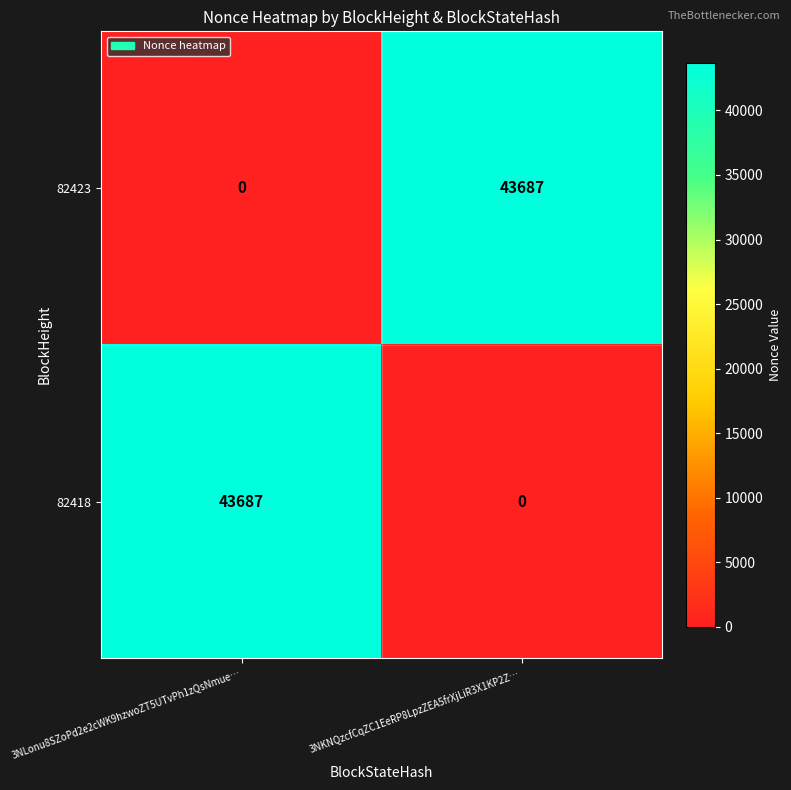

What is the difference between the highest and lowest values at 3NLonu8SZoPd2e2cWK9hzwoZT5UTvPh1zQsNmue…?

43687